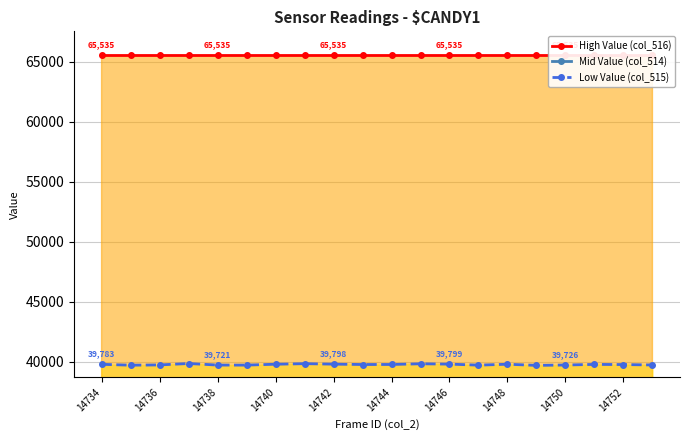

True or false: High Value (col_516) and Mid Value (col_514) intersect in this chart.

False